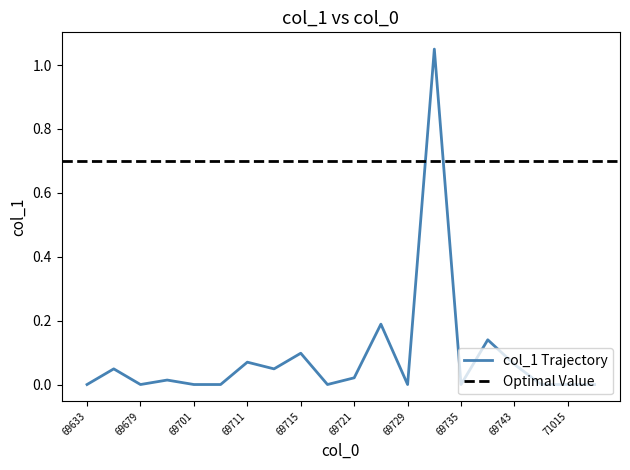

Which category has the highest value across all series?

69731